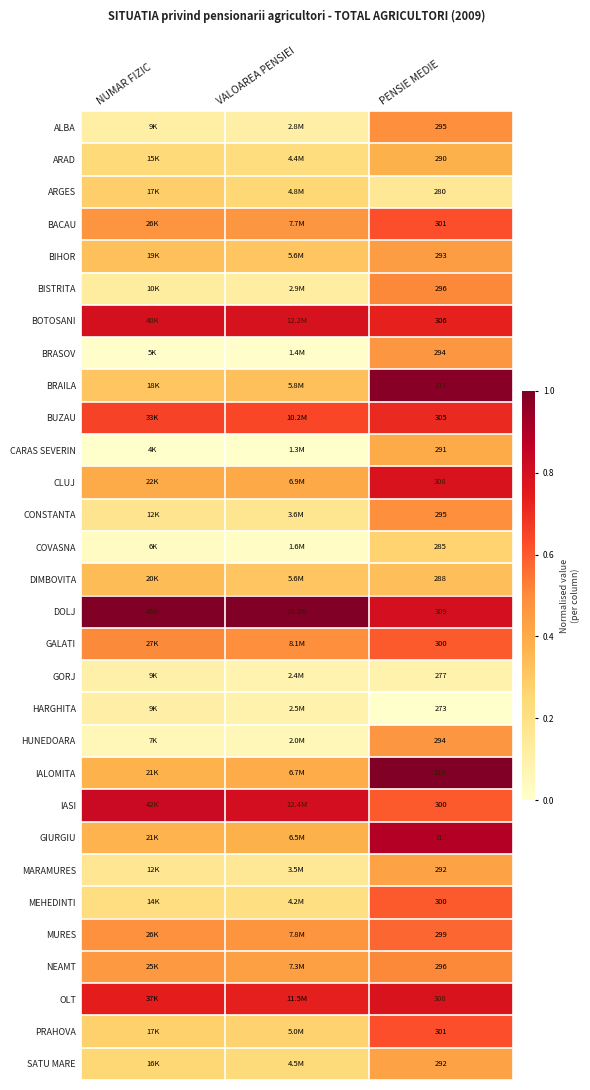

At how many categories does at least one series exceed 0?

3